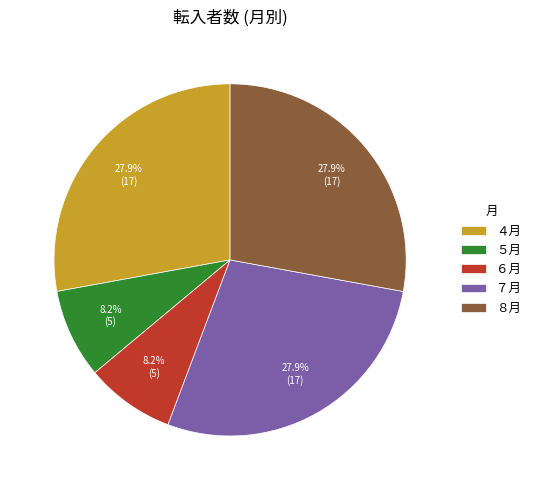

To the nearest percent, what is the difference between the largest and smallest slice percentages?

20%